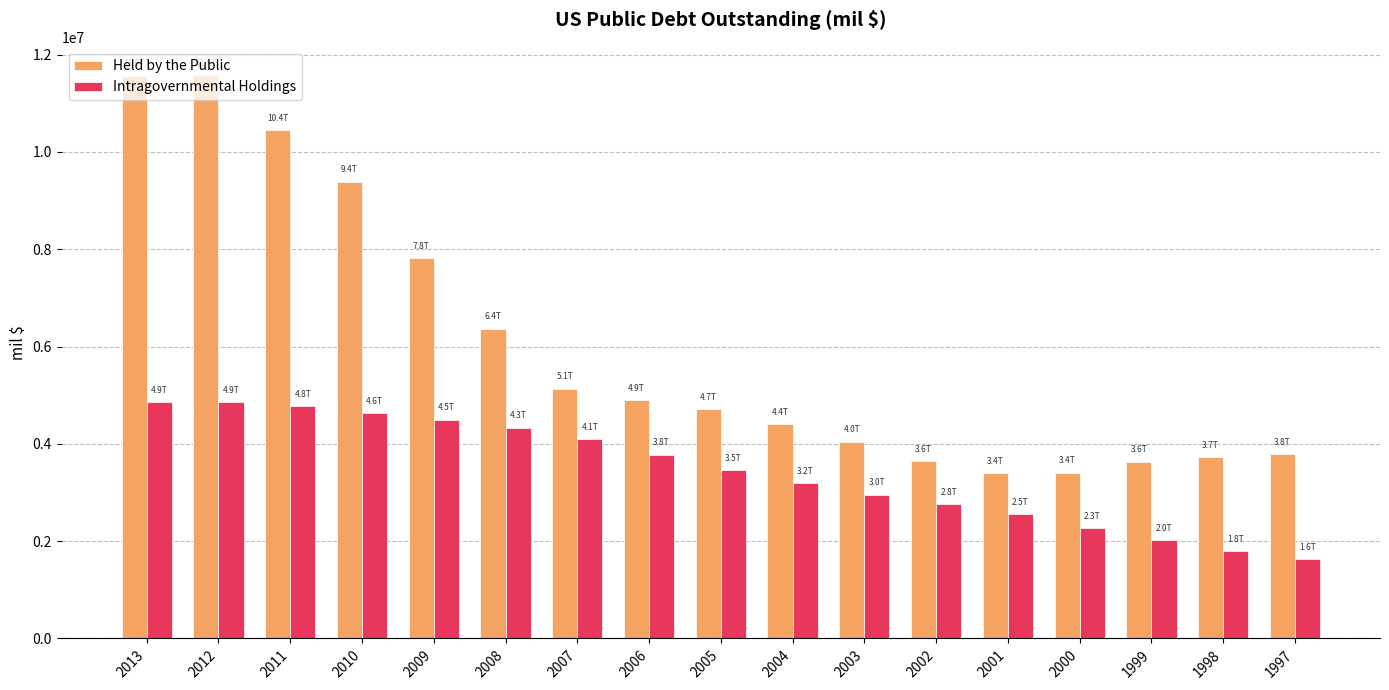

What is the sum of all Intragovernmental Holdings values?

58437214